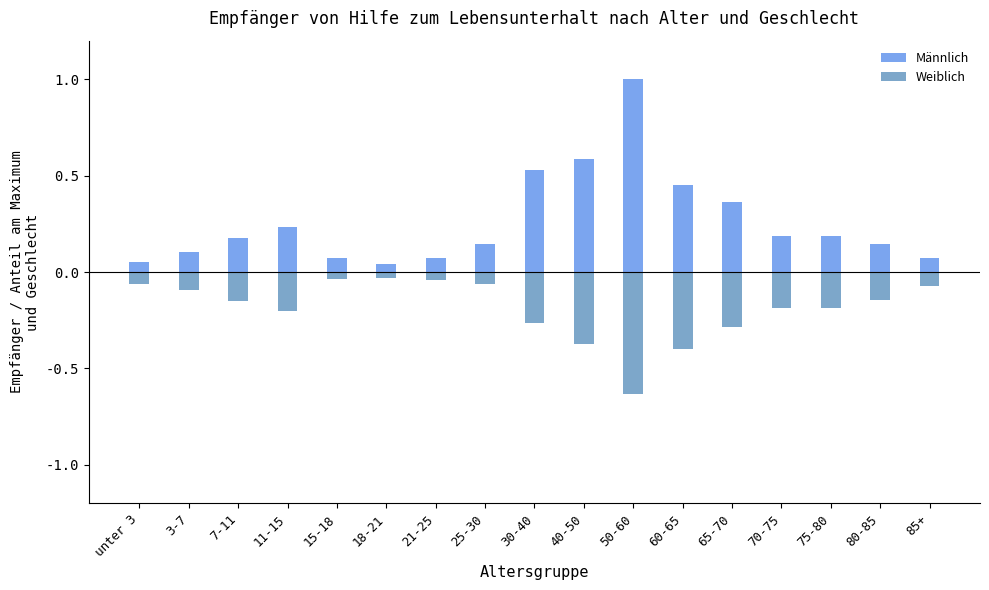

Which label corresponds to the smallest value in the chart?

50-60